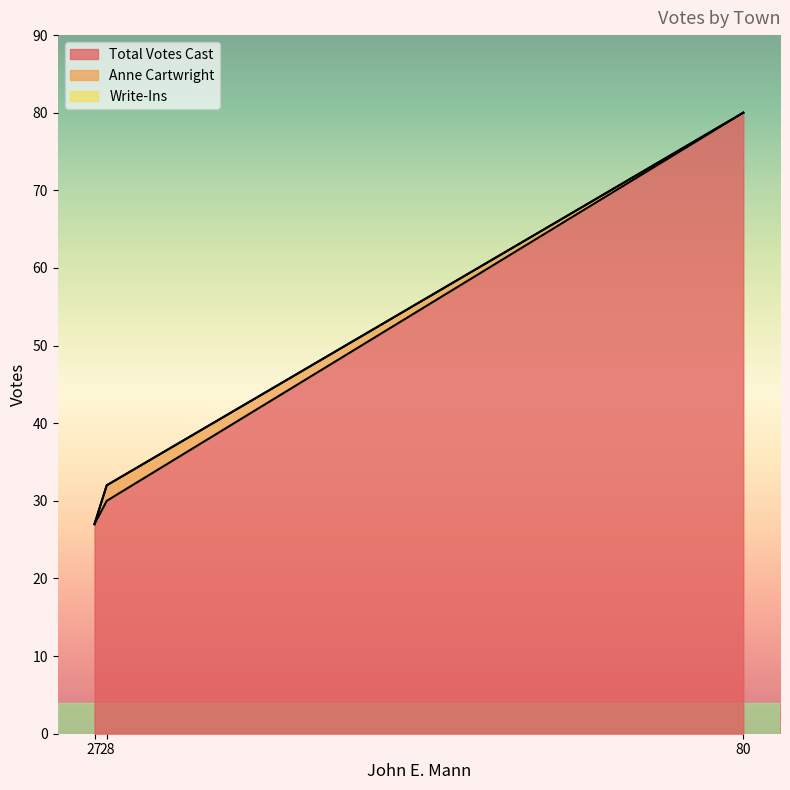

List the labels in order of Total Votes Cast value, smallest first.

27, 28, 80